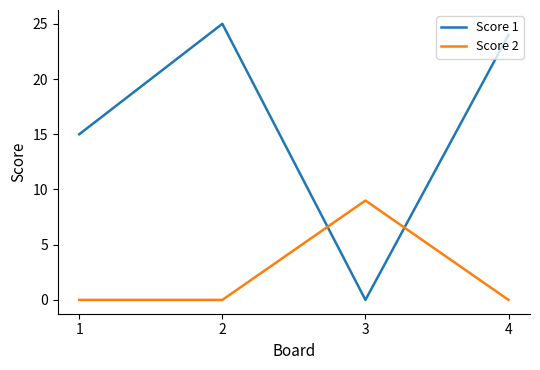

What is the sum of the Score 1 values at 4 and 3?

24